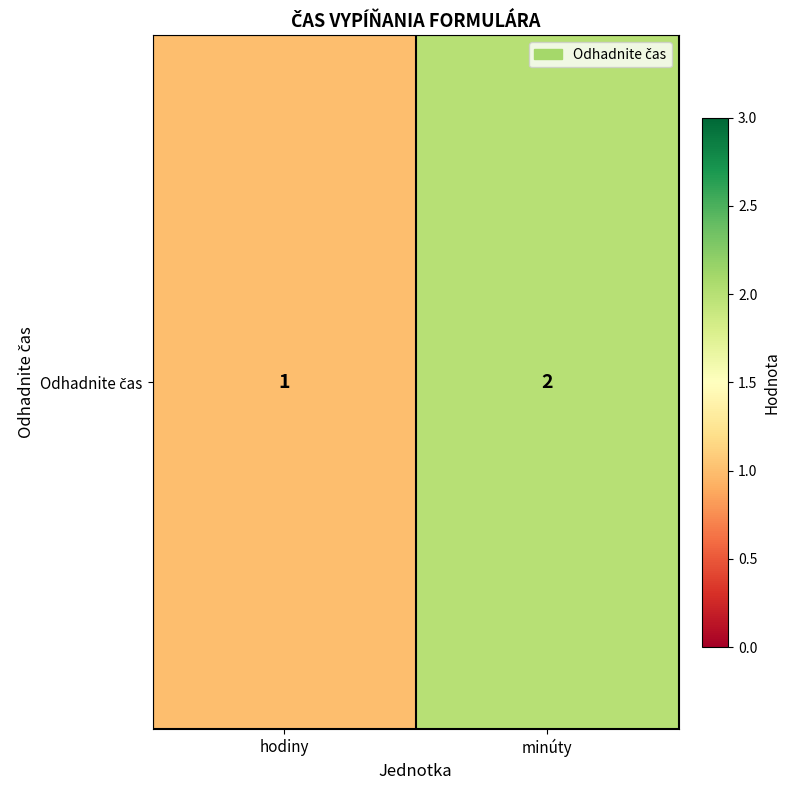

Reading right to left, list all the values displayed in this chart.

2	1